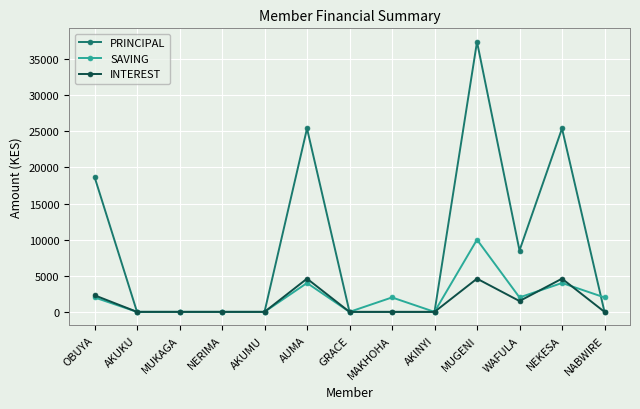

True or false: SAVING has more than 1 interior local peaks.

True